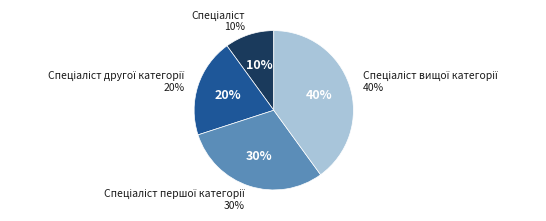

Is it true that Спеціаліст вищої категорії is 31% of the pie?

False